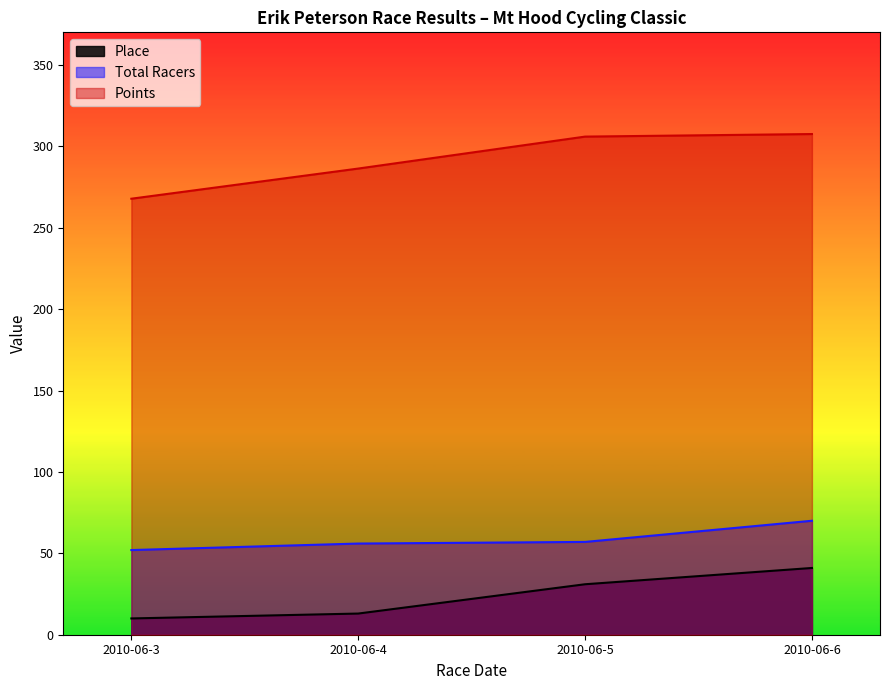

List the series in order of their peak value, highest first.

Points, Total Racers, Place